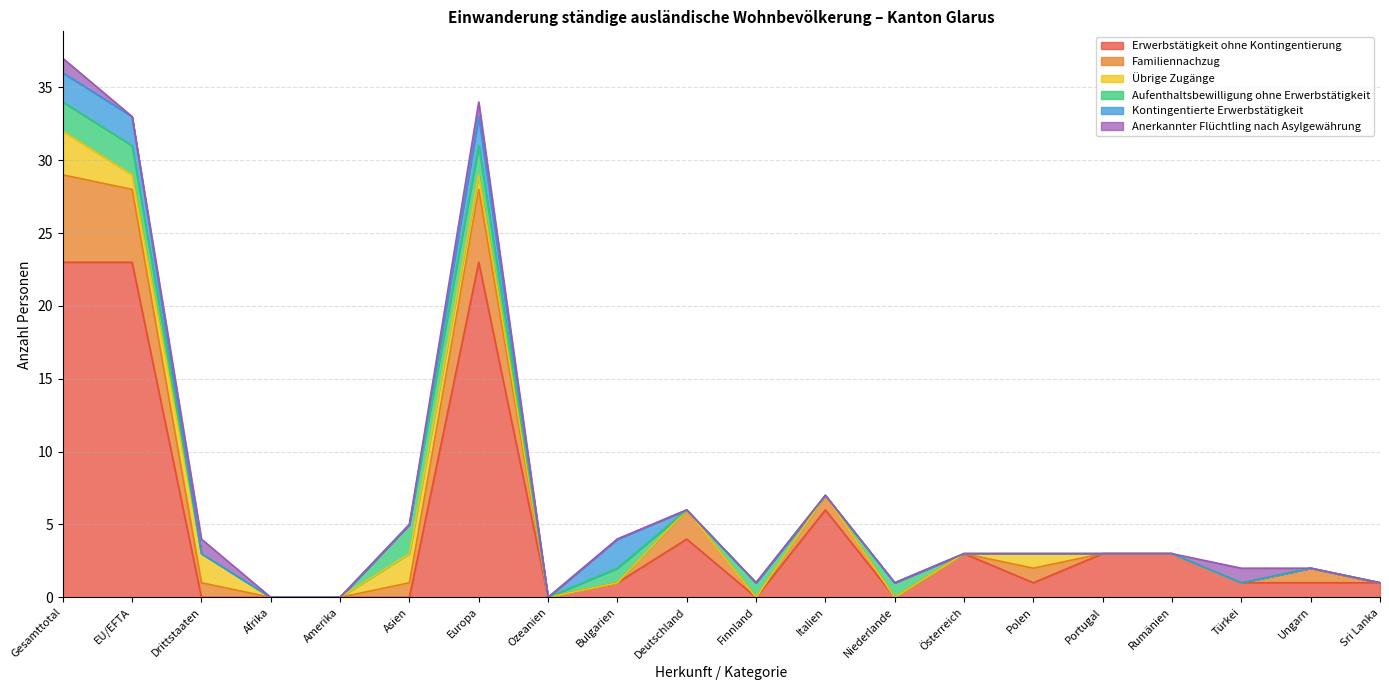

Reading right to left, list all the values displayed in this chart.

Erwerbstätigkeit ohne Kontingentierung: 1	1	1	3	3	1	3	0	6	0	4	1	0	23	0	0	0	0	23	23
Familiennachzug: 0	1	0	0	0	1	0	0	1	0	2	0	0	5	1	0	0	1	5	6
Übrige Zugänge: 0	0	0	0	0	1	0	0	0	0	0	0	0	1	2	0	0	2	1	3
Aufenthaltsbewilligung ohne Erwerbstätigkeit: 0	0	0	0	0	0	0	1	0	1	0	1	0	2	2	0	0	0	2	2
Kontingentierte Erwerbstätigkeit: 0	0	0	0	0	0	0	0	0	0	0	2	0	2	0	0	0	0	2	2
Anerkannter Flüchtling nach Asylgewährung: 0	0	1	0	0	0	0	0	0	0	0	0	0	1	0	0	0	1	0	1